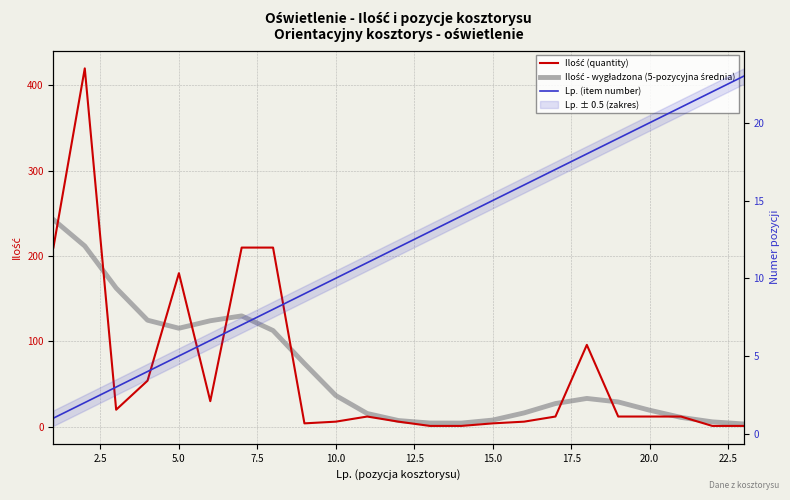

How many lines are shown in the chart?

3